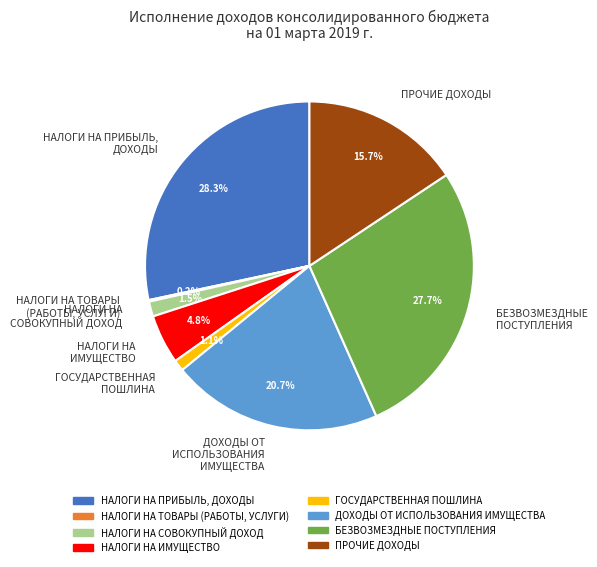

What is the largest slice in the pie chart?

НАЛОГИ НА ПРИБЫЛЬ, ДОХОДЫ